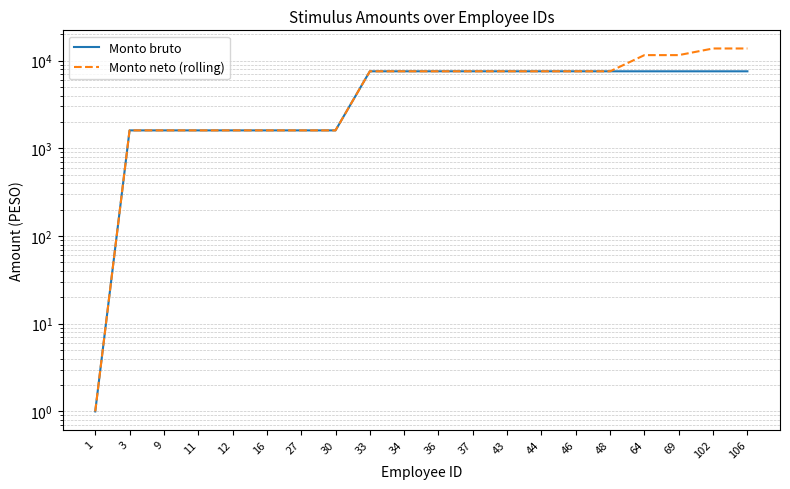

The Monto bruto series shows 1031 at 11. True or false?

False